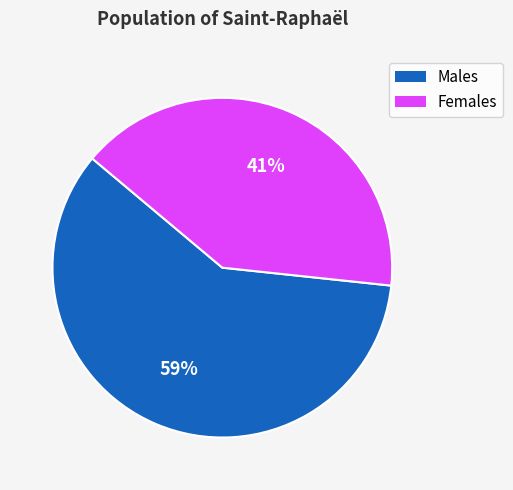

Is there any slice that represents more than half of the pie?

Yes